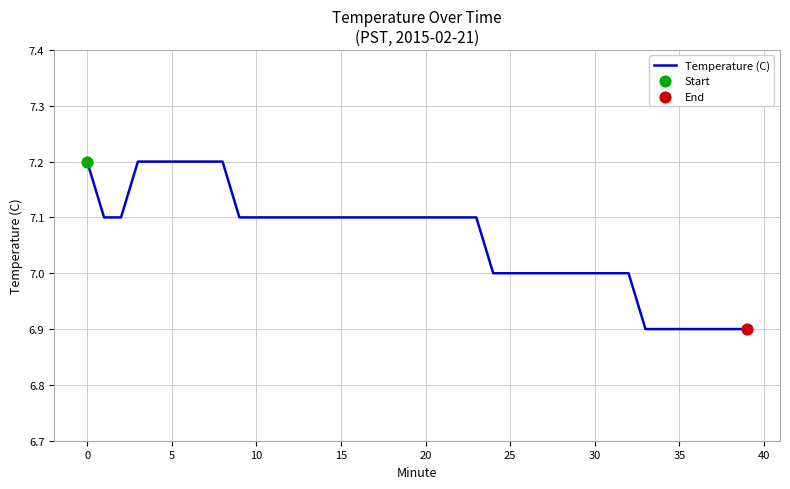

What is the smallest value displayed?

6.9